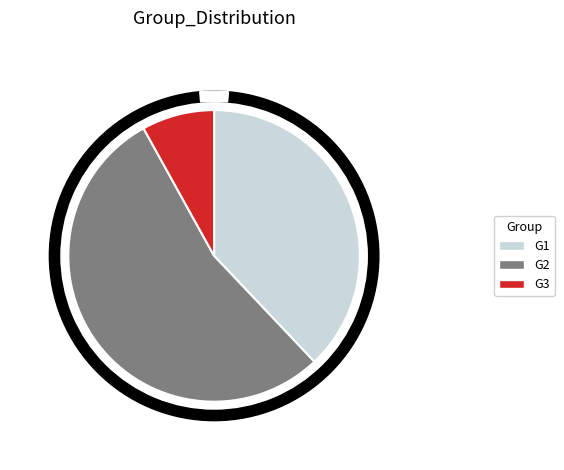

To the nearest percent, what portion does G1 represent?

38%